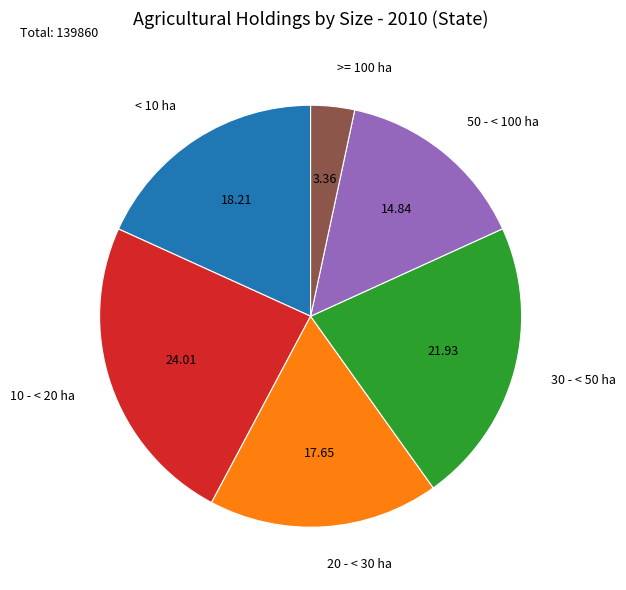

Between < 10 ha and 10 - < 20 ha, which is larger?

10 - < 20 ha